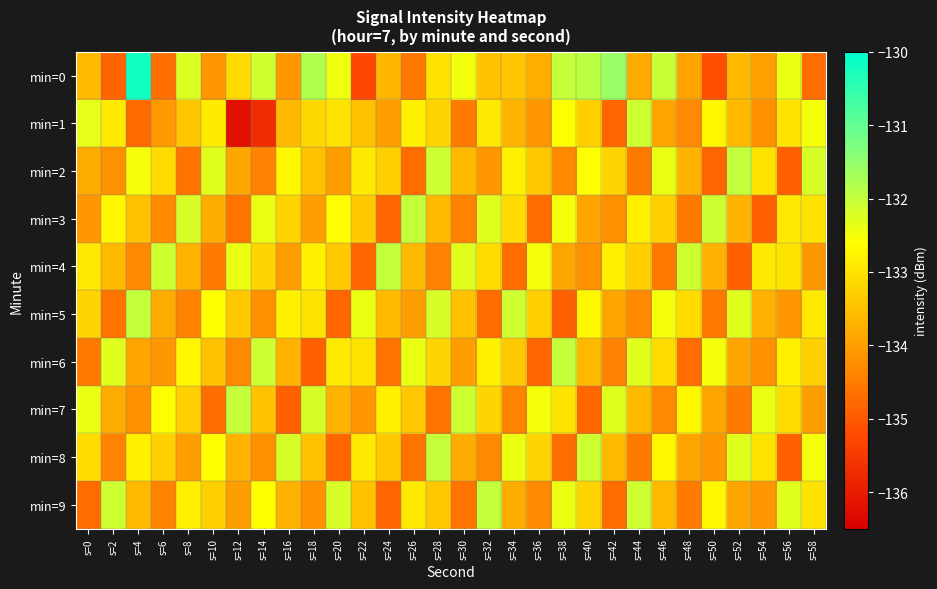

Which category has the highest value across all series?

s=4